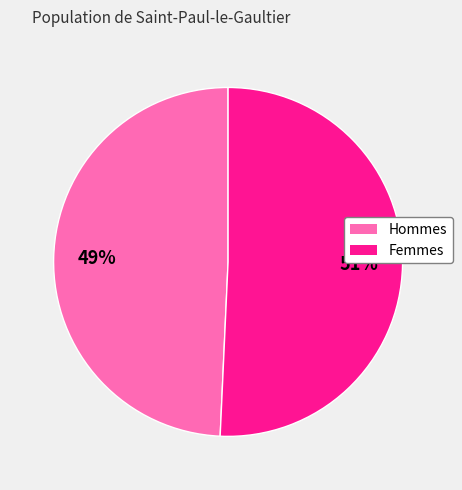

To the nearest percent, what is the average slice percentage?

50%